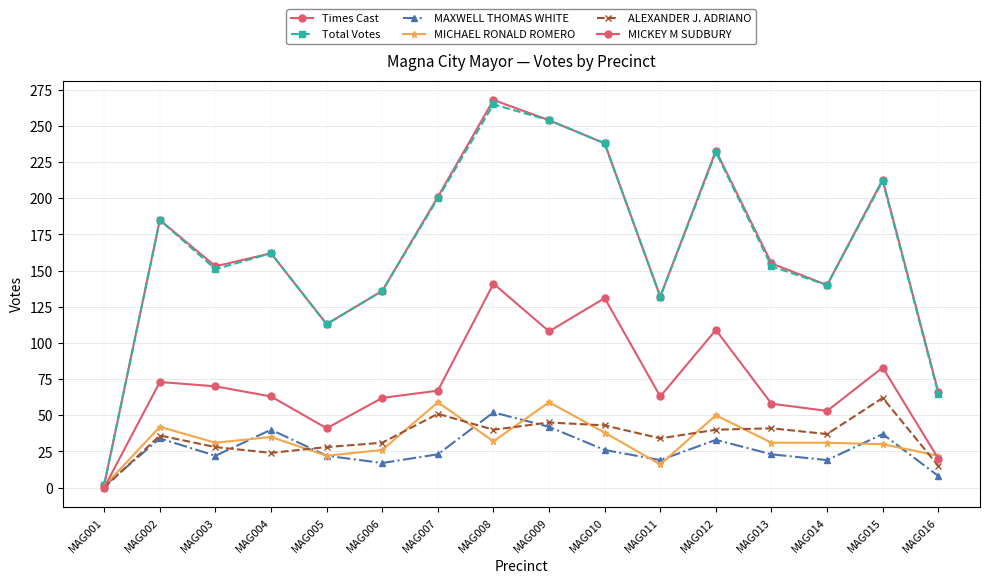

What is the value of the Times Cast point at the 5th from the left?

113